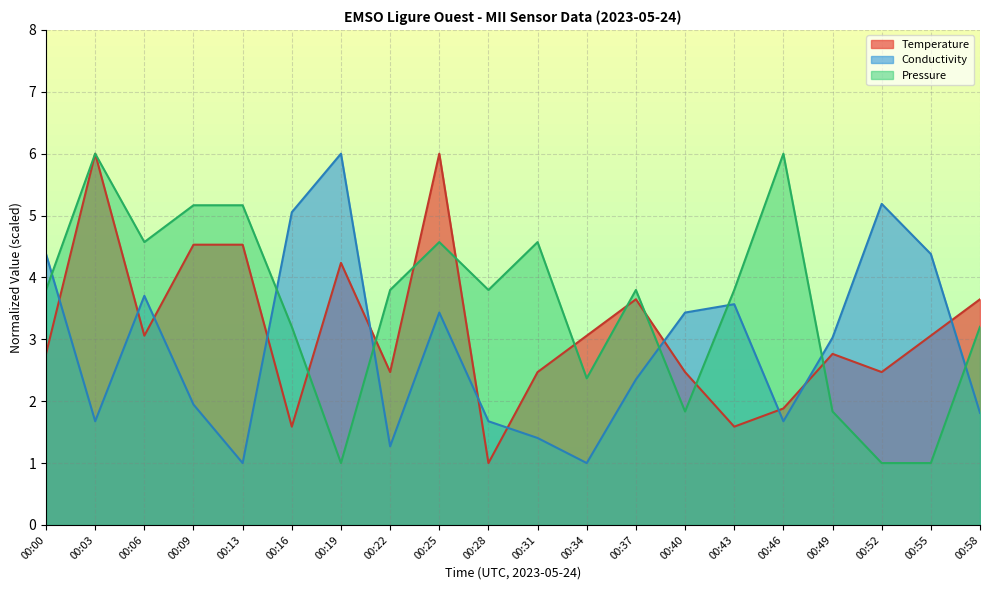

What value does the Conductivity series have at 00:49?

3.0